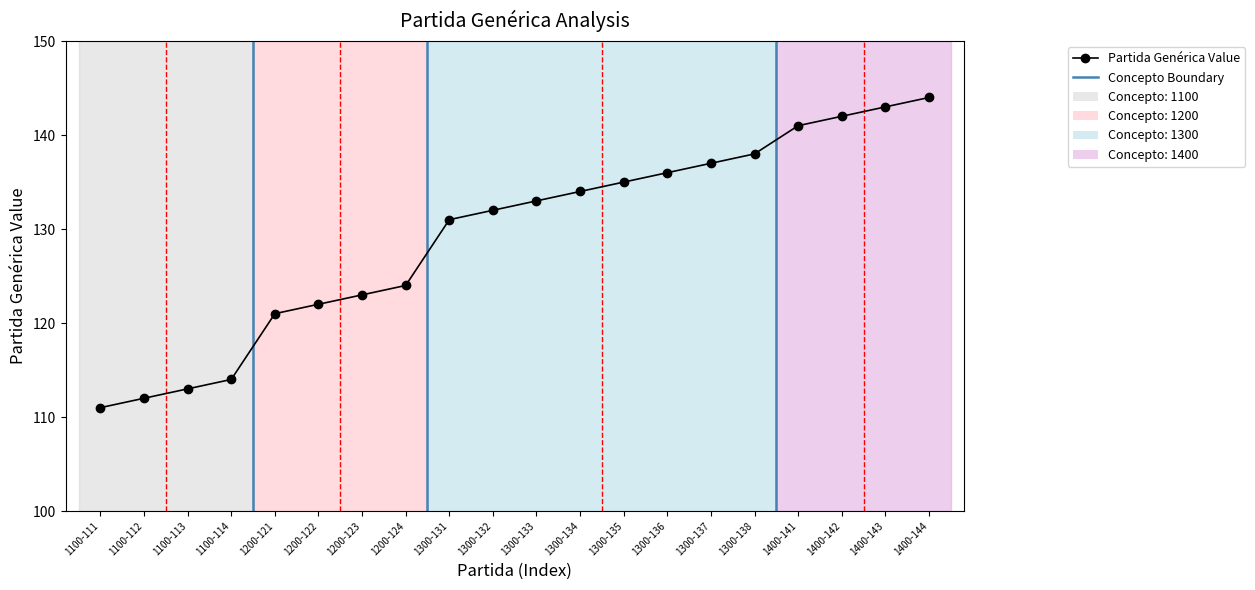

What is the change in value from 1200-121 to 1200-123?

+2